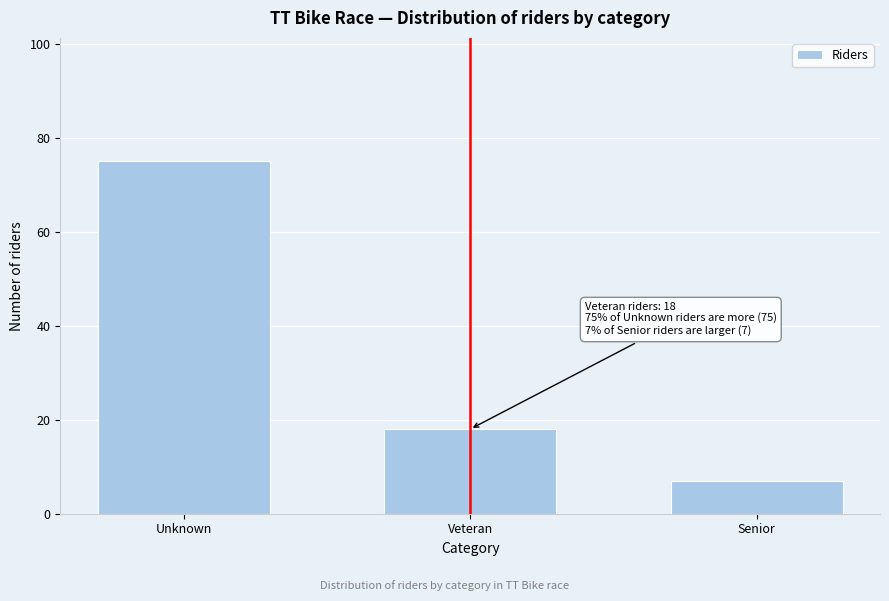

Reading left to right, transcribe all the data shown in this chart.

75	18	7